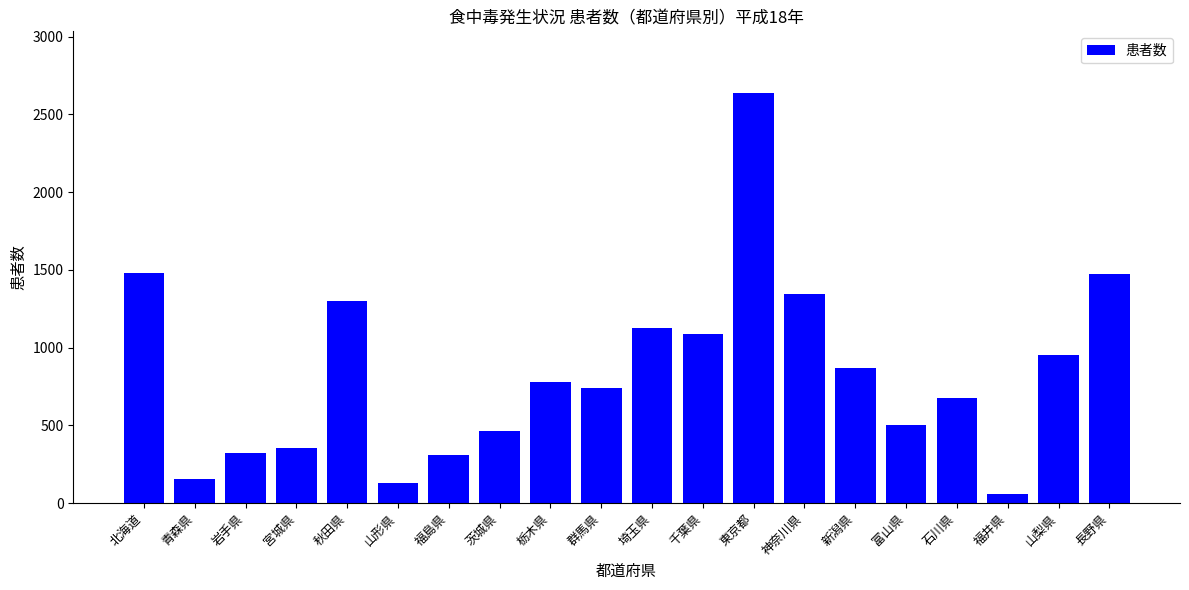

Between 福井県 and 東京都, which is larger?

東京都